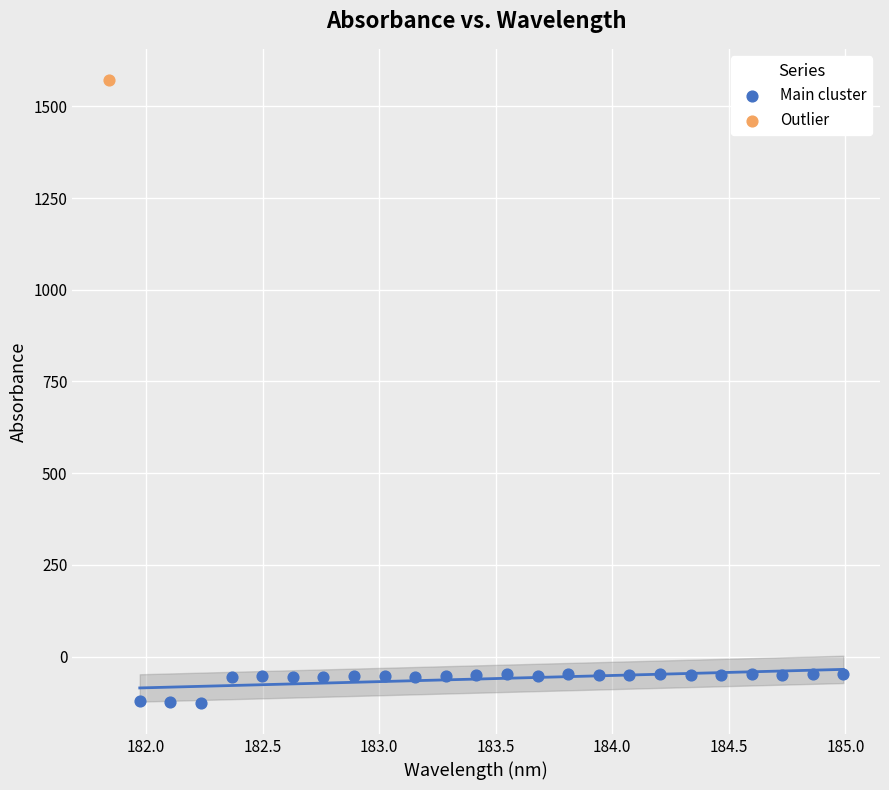

What are all the series names shown in the legend?

Main cluster, Outlier